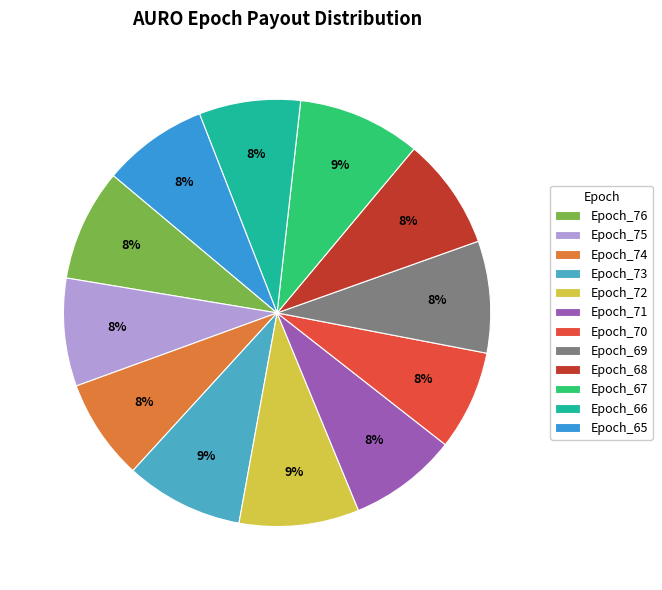

What percentage do Epoch_67 and Epoch_68 together represent?

17.8%